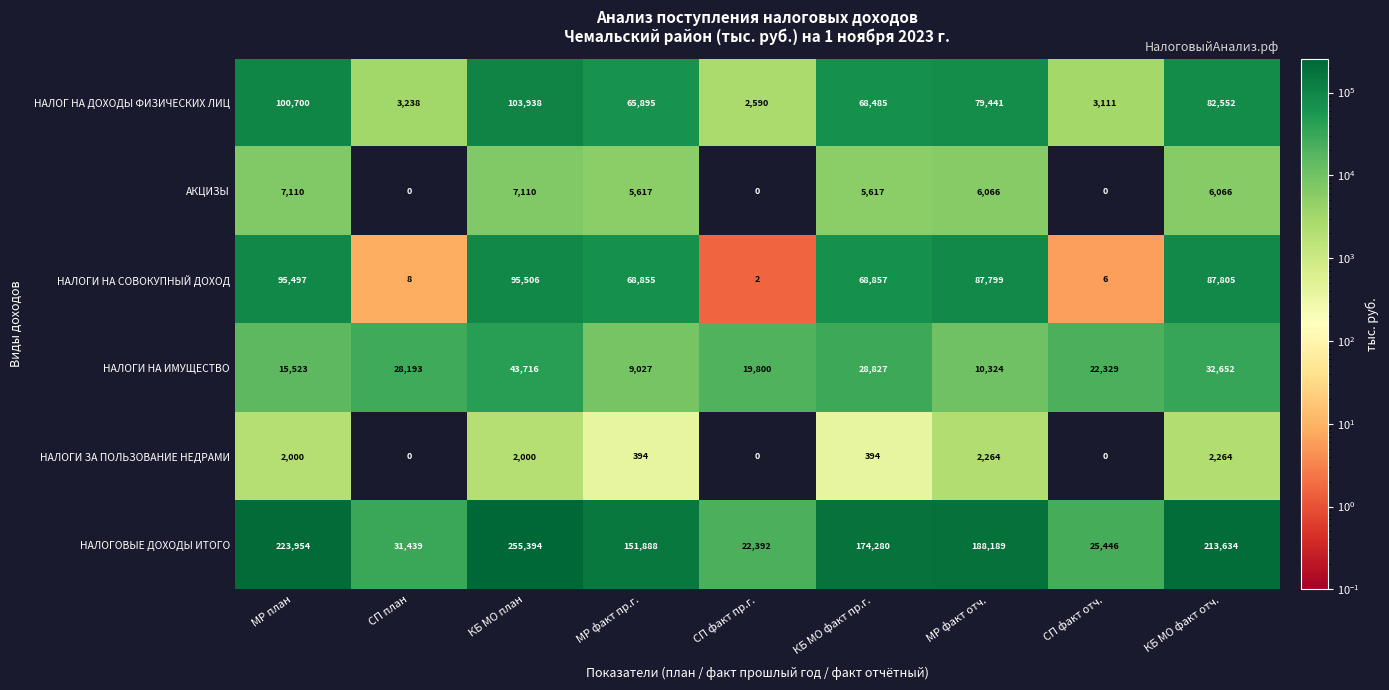

True or false: АКЦИЗЫ has a value of 7110 at КБ МО план.

True